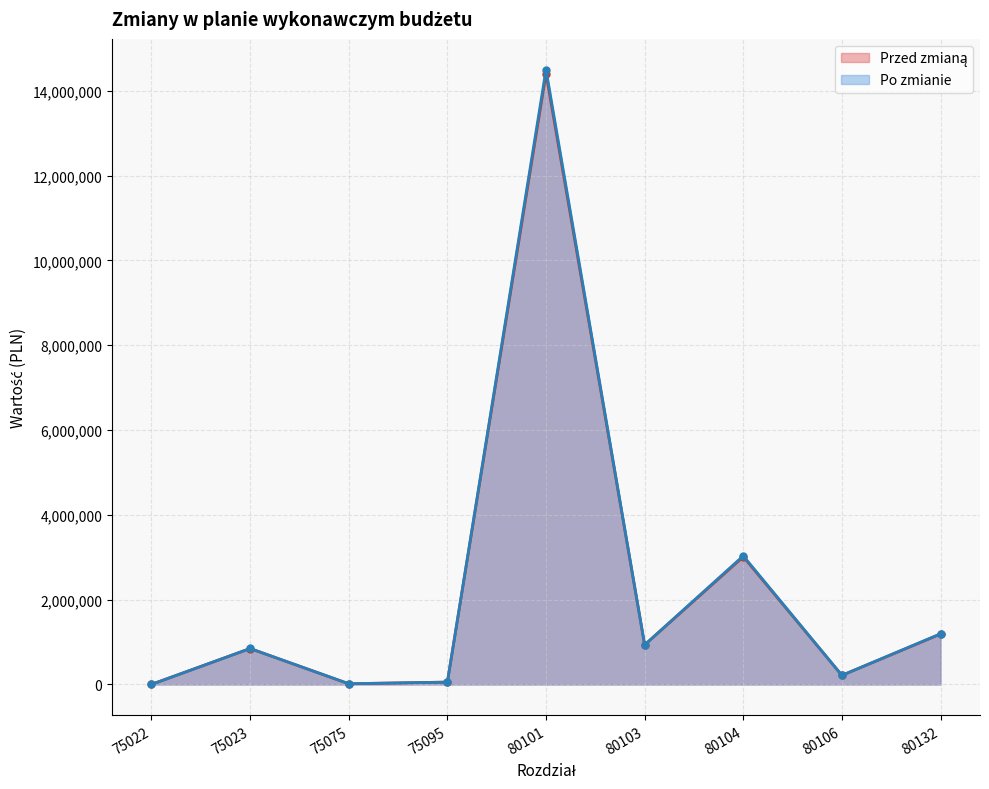

After their last crossing, which series has the higher values: Przed zmianą or Po zmianie?

Po zmianie